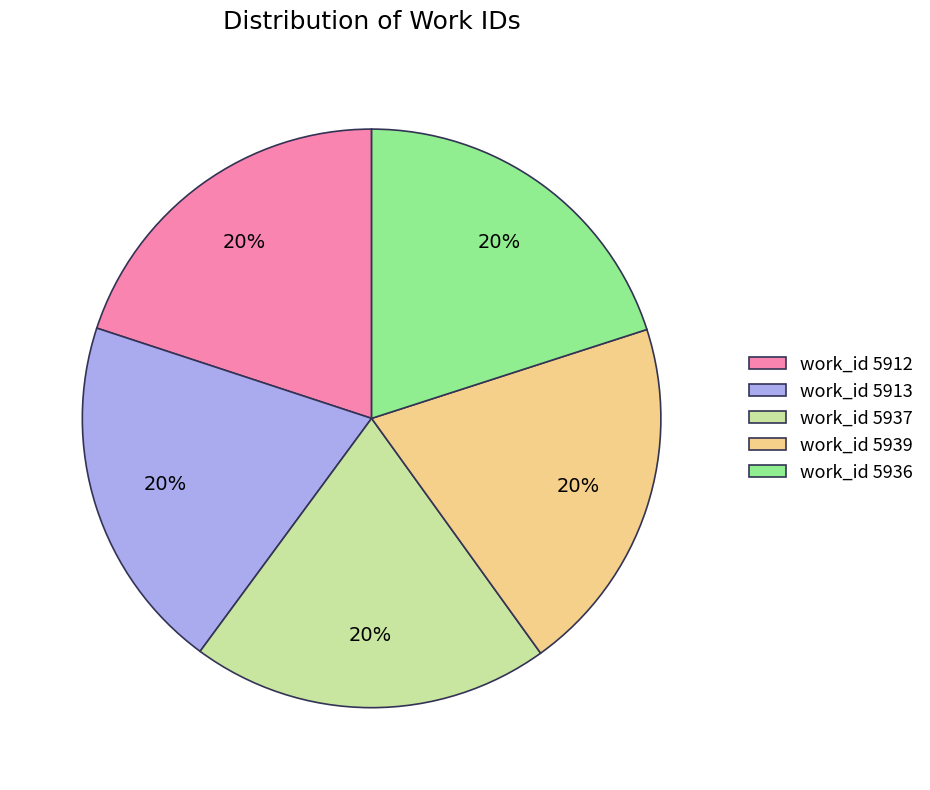

Count the number of slices in the pie.

5